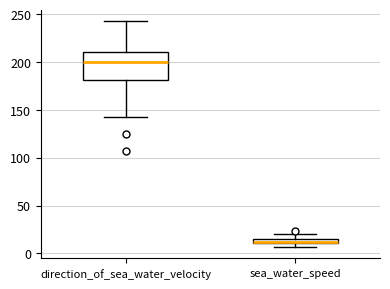

Where is the lower edge of the box for direction_of_sea_water_velocity on the y-axis? The values are not printed on the chart, so give them approximately, as read against the axis.

180